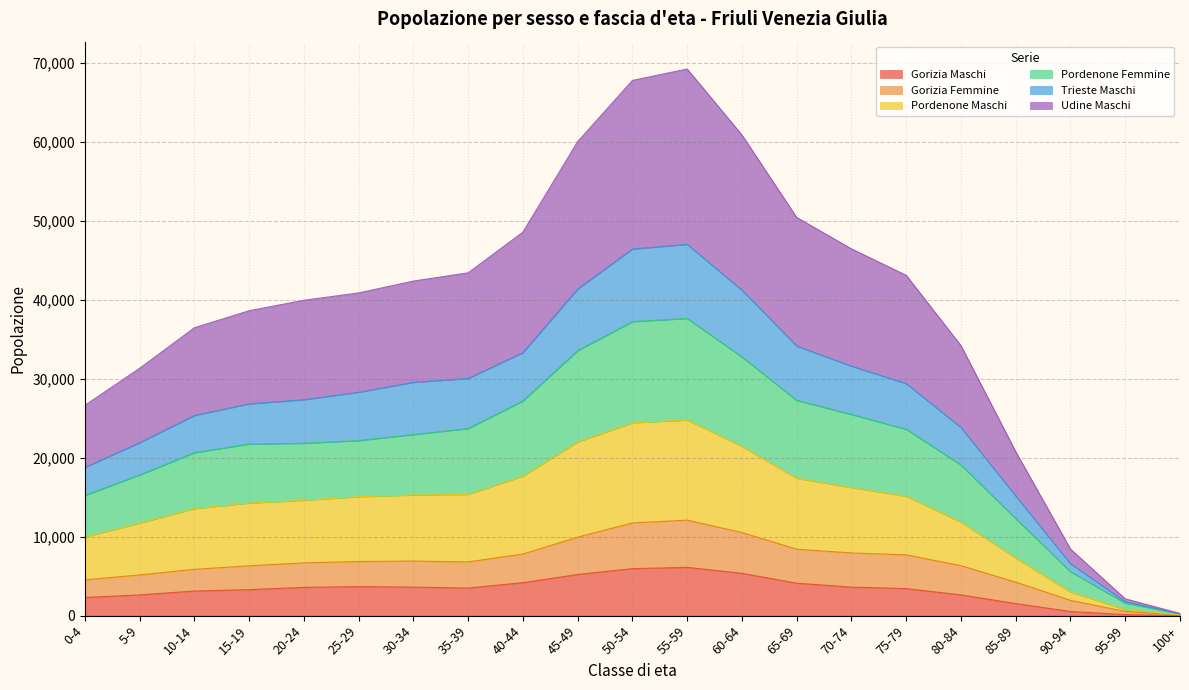

True or false: Gorizia Femmine and Trieste Maschi cross at least once.

False